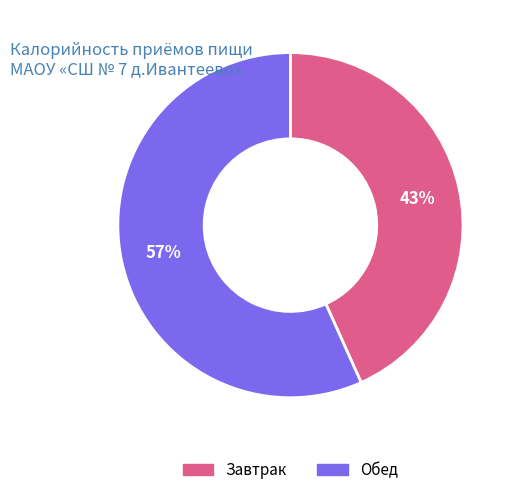

To the nearest percent, what is the average slice percentage?

50%